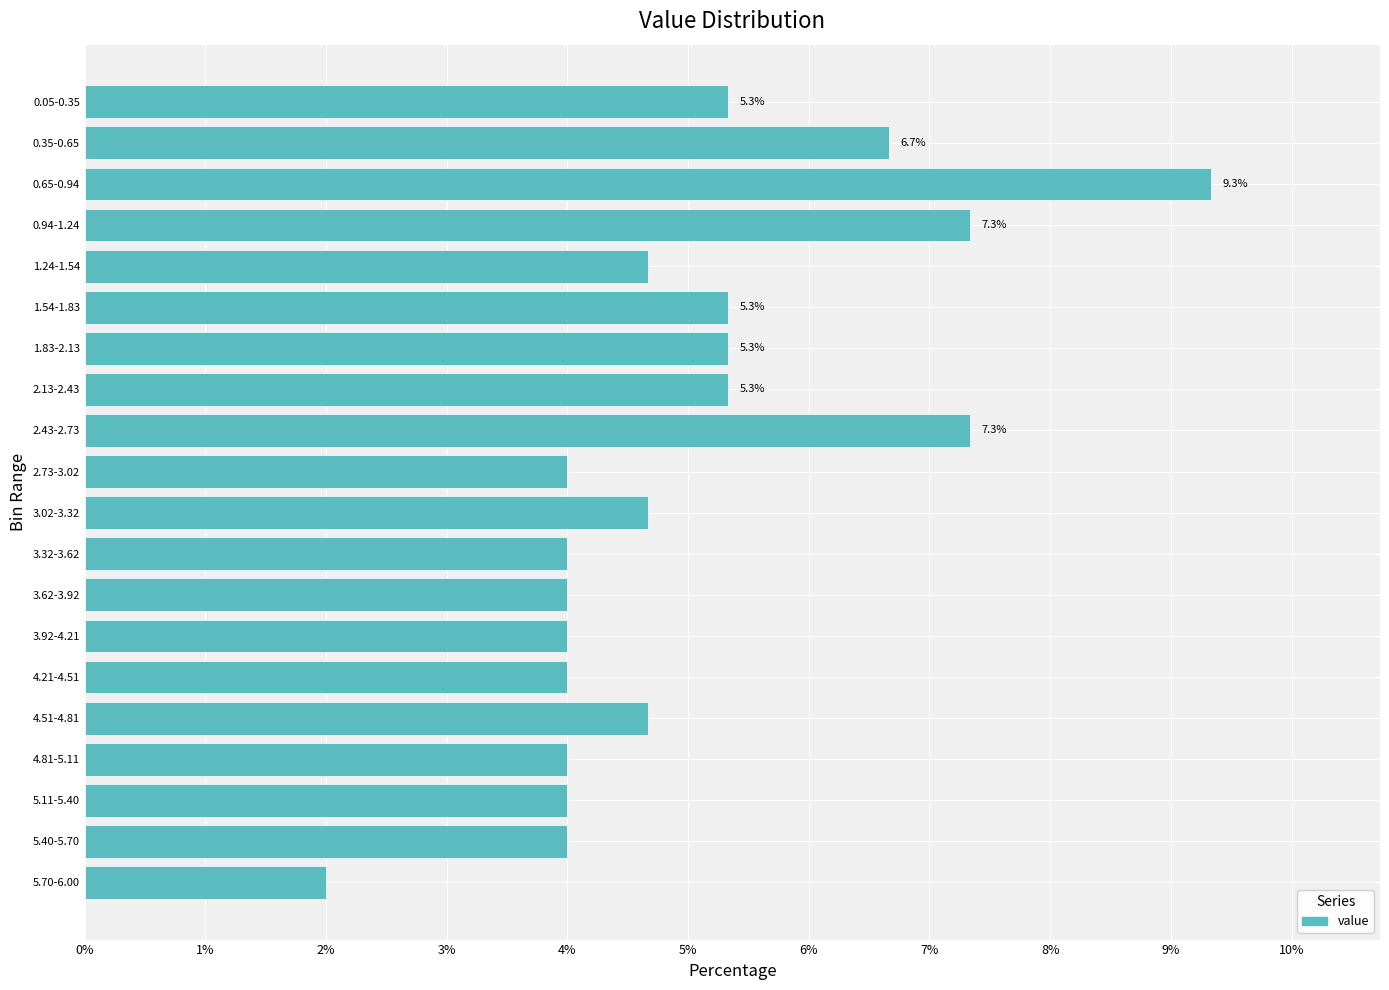

Reading bottom to top, transcribe all the data shown in this chart.

2.0	4.0	4.0	4.0	4.7	4.0	4.0	4.0	4.0	4.7	4.0	7.3	5.3	5.3	5.3	4.7	7.3	9.3	6.7	5.3